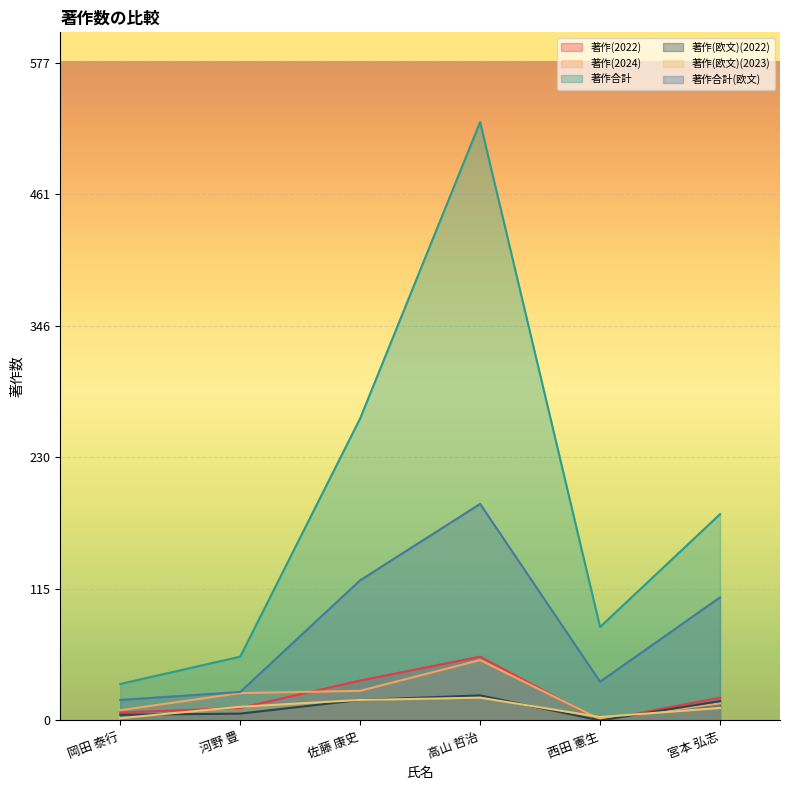

Reading left to right, what are all the values shown in this chart?

著作(2022): 7	11	35	56	0	20
著作(2024): 9	24	26	53	1	15
著作合計: 32	56	265	525	82	181
著作(欧文)(2022): 5	6	18	22	0	17
著作(欧文)(2023): 2	12	18	20	3	11
著作合計(欧文): 18	25	123	190	34	108